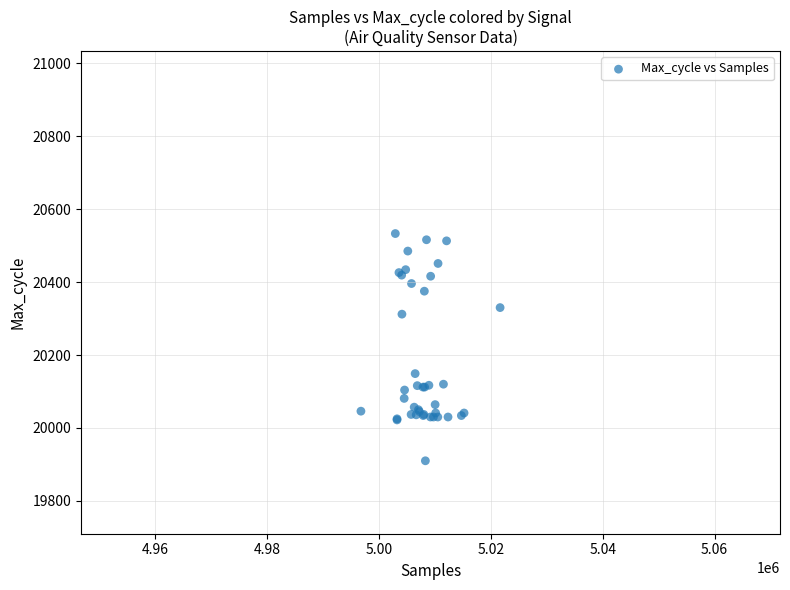

What Y value in the scatter plot is closest to 20221?

20149